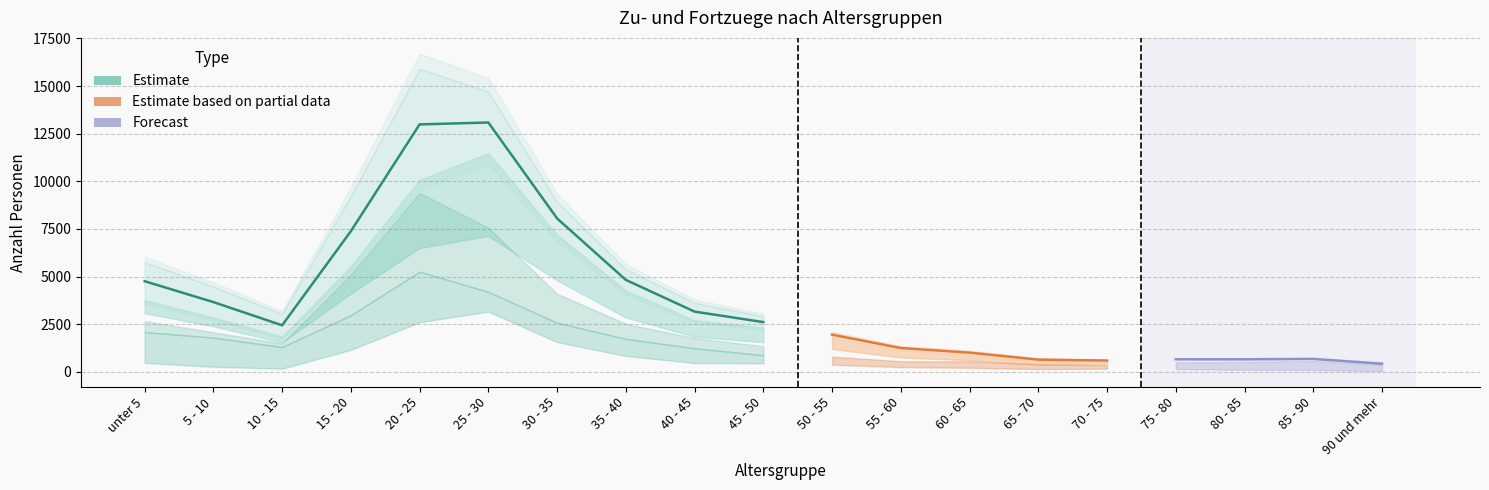

What is the label of the 18th point from the left?

85 - 90